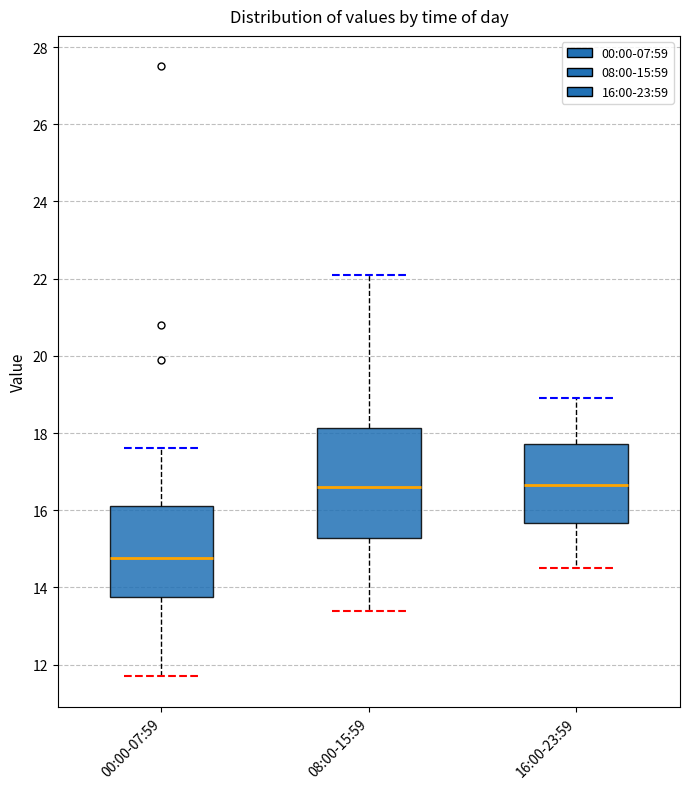

Which box's median line is the lowest?

00:00-07:59